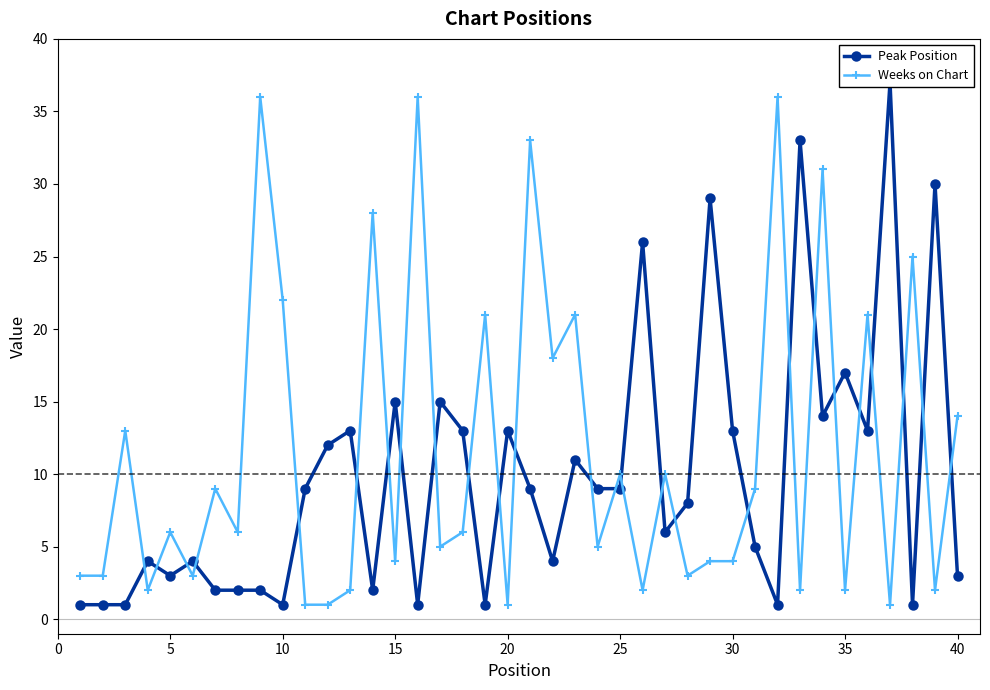

True or false: Weeks on Chart has more than 2 points higher than both neighbors.

True